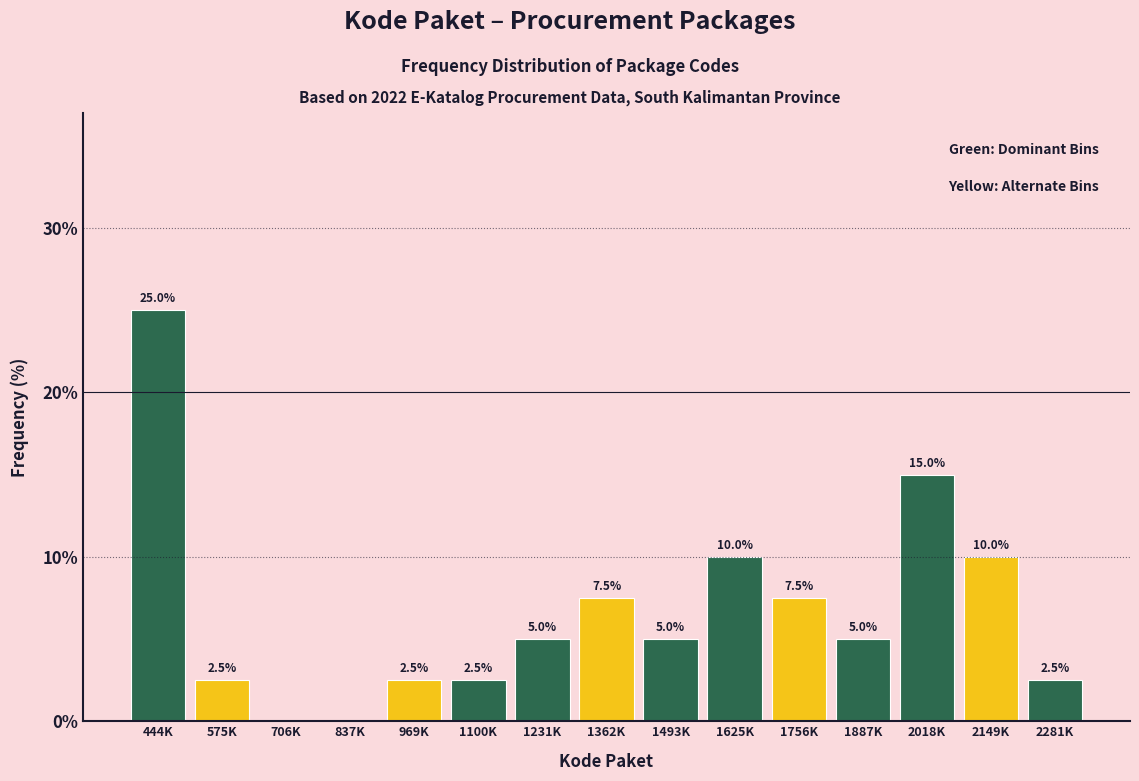

Reading left to right, what are all the values shown in this chart?

444K=25.0	575K=2.5	706K=0.0	837K=0.0	969K=2.5	1100K=2.5	1231K=5.0	1362K=7.5	1493K=5.0	1625K=10.0	1756K=7.5	1887K=5.0	2018K=15.0	2149K=10.0	2281K=2.5